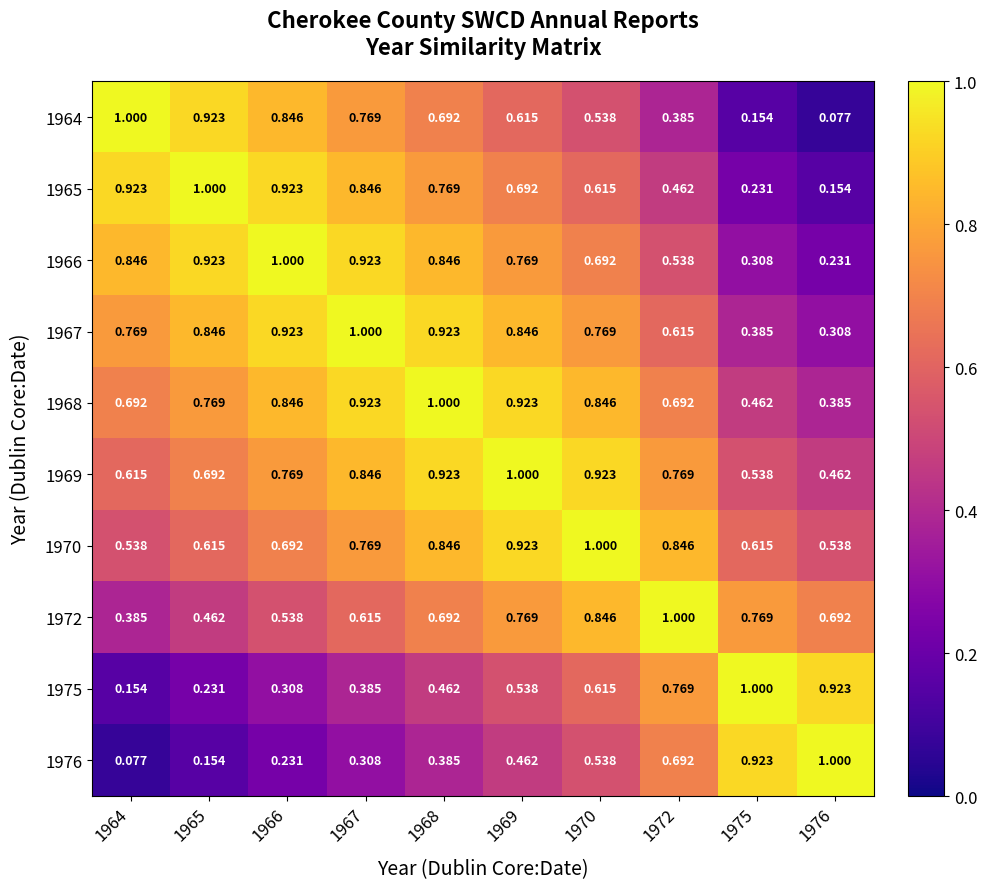

Is the value of 1976 at 1976 greater than the value of 1972 at 1976?

Yes